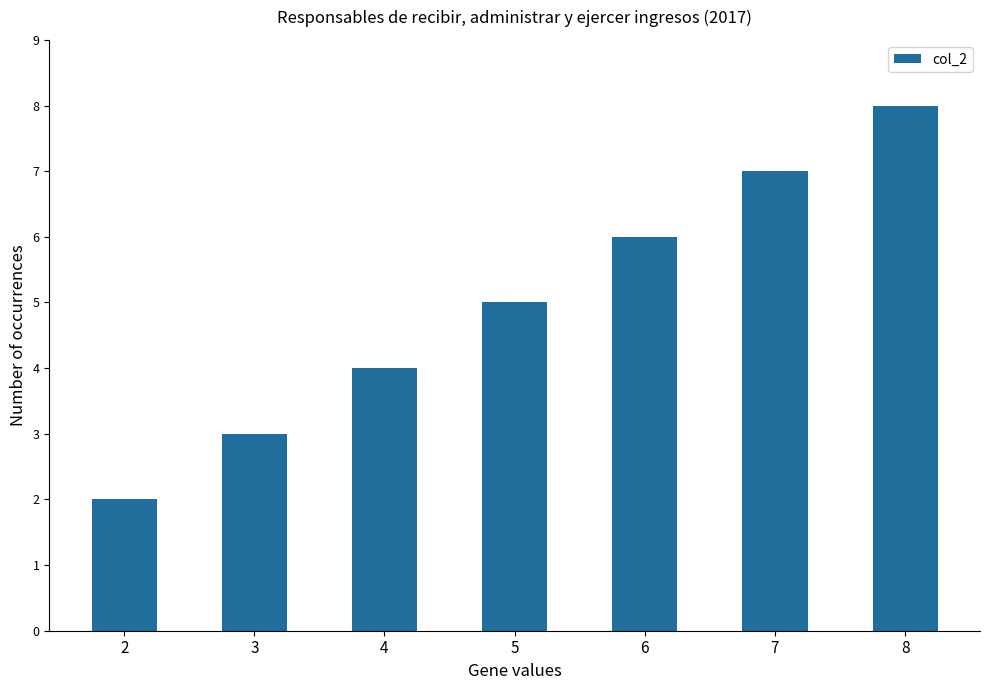

Does the chart contain stacked bars?

No